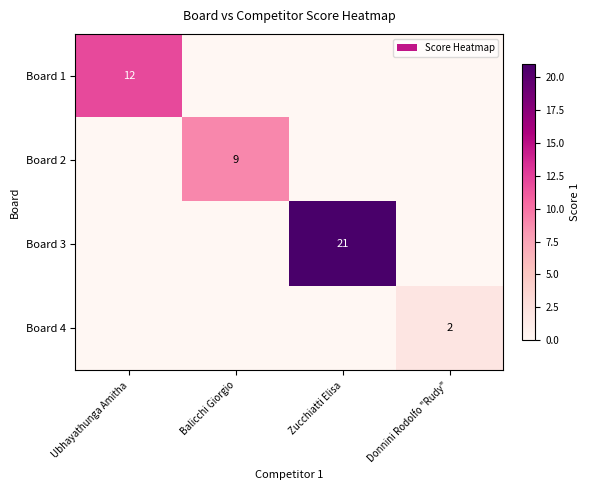

True or false: Board 2 has a value of 13 at Balicchi Giorgio.

False